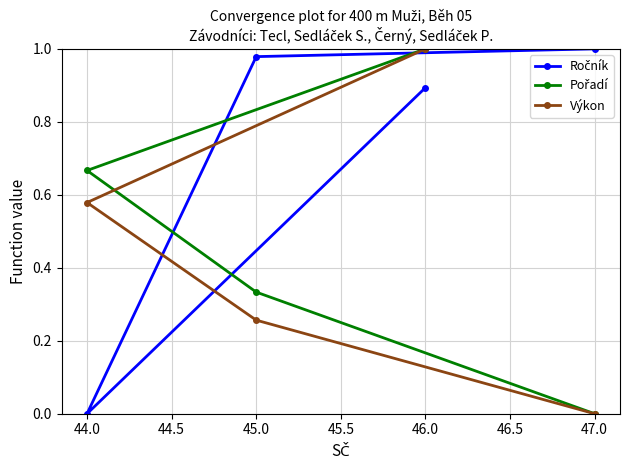

Rank the categories by Výkon value from highest to lowest.

46.0, 44.0, 45.0, 47.0